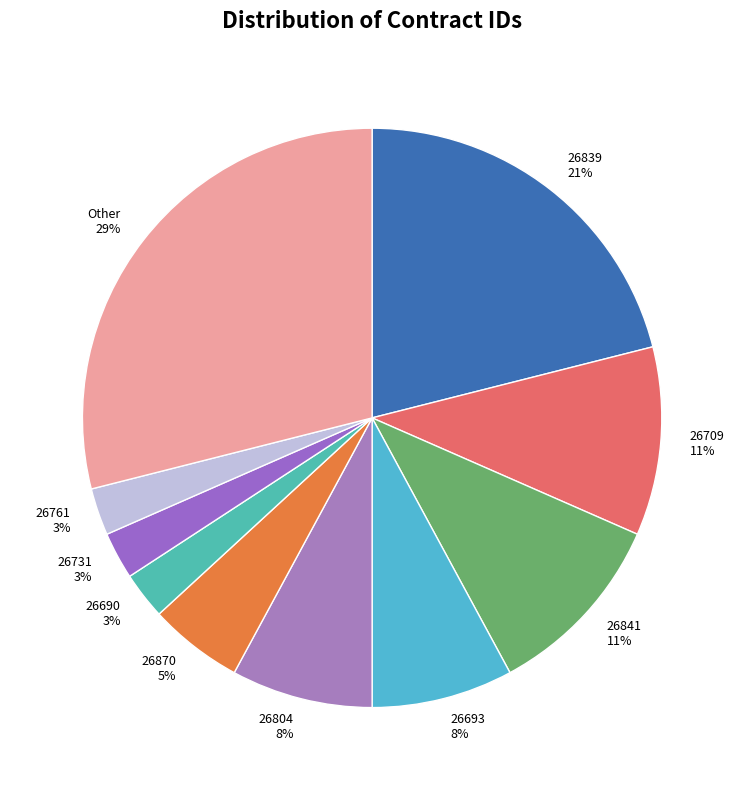

What is the largest slice in the pie chart?

Other 29%